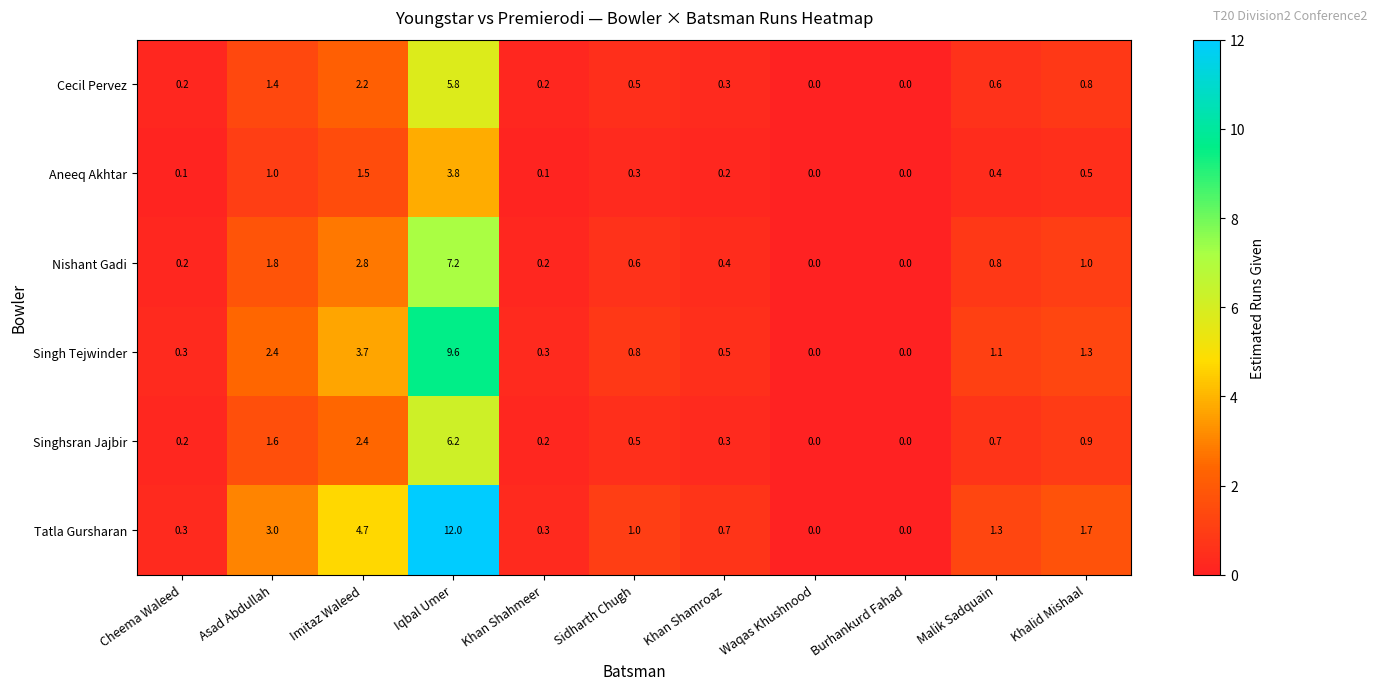

What value does the Singh Tejwinder series have at Sidharth Chugh?

0.8